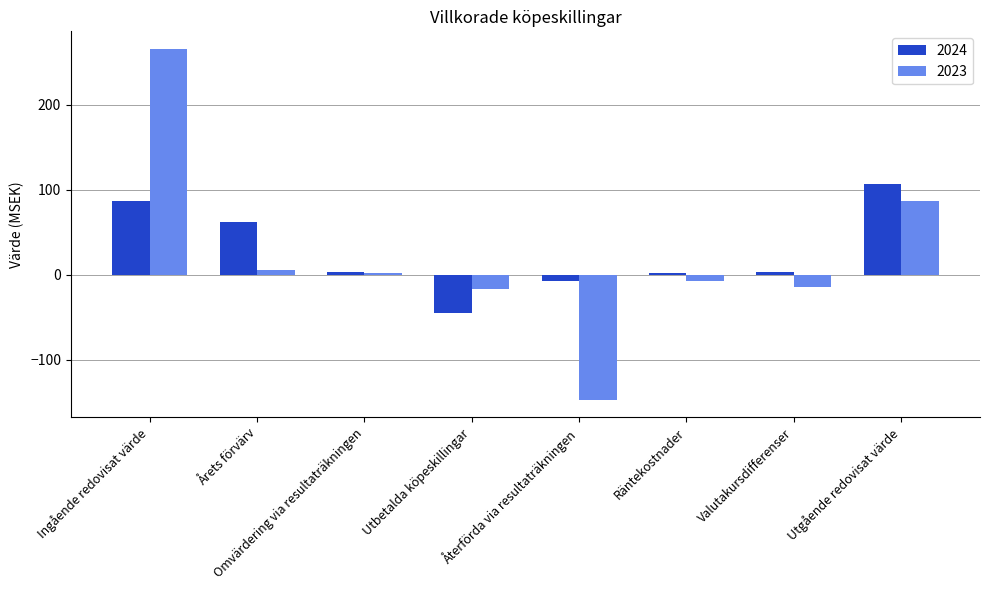

List the series in order of their peak value, highest first.

2023, 2024